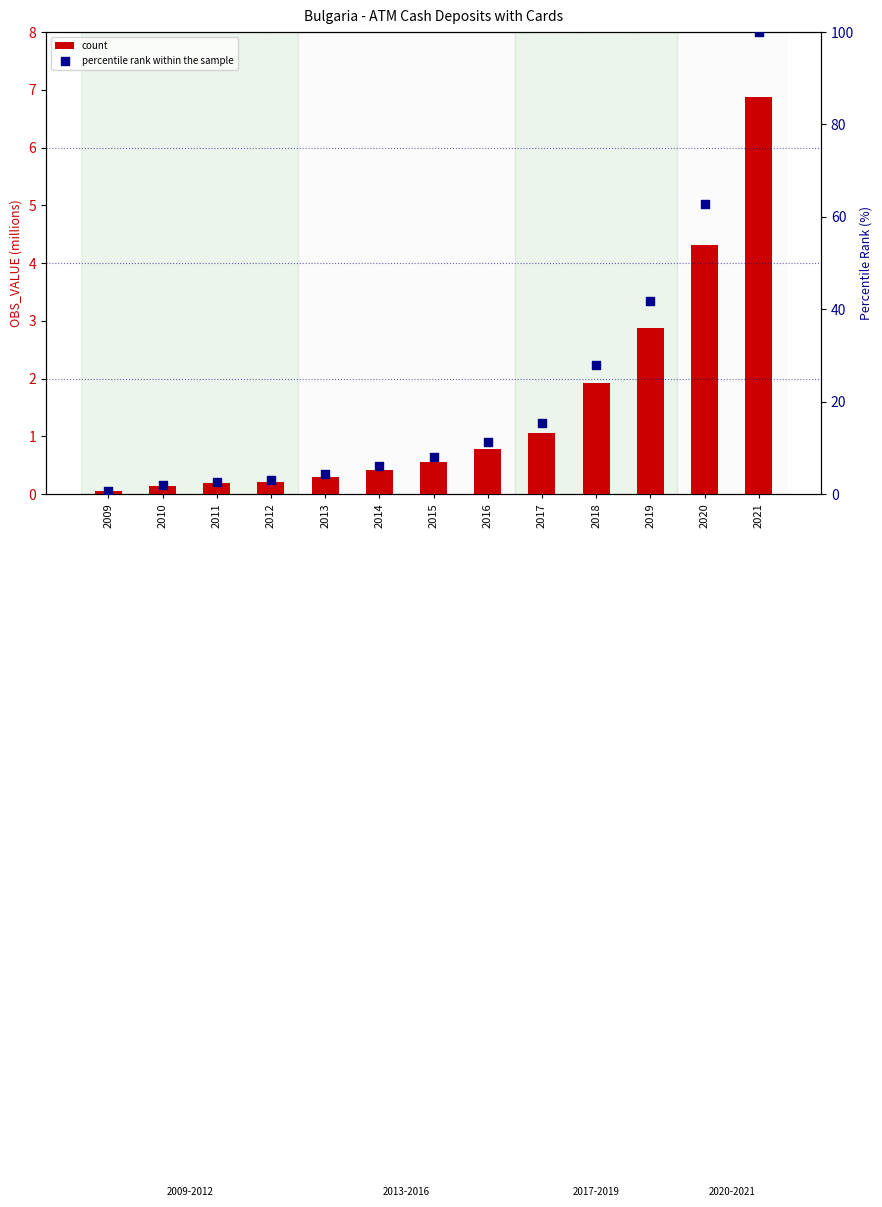

Is the value of percentile rank within the sample at 2012 greater than the value of count at 2009?

Yes